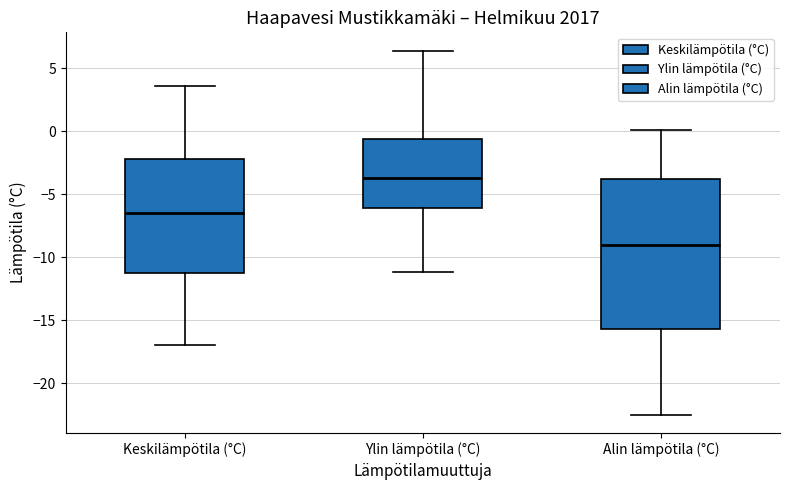

Reading left to right, read every box against the y-axis: the position of its median line, the range the box covers, and the ends of its whiskers. The values are not printed on the chart, so give them approximately, as read against the axis.

Keskilämpötila (°C): median -6.5, box -11.0 to -2.0, whiskers -17.0 to 3.5
Ylin lämpötila (°C): median -3.5, box -6.0 to -0.5, whiskers -11.0 to 6.5
Alin lämpötila (°C): median -9.0, box -15.5 to -4.0, whiskers -22.5 to 0.0